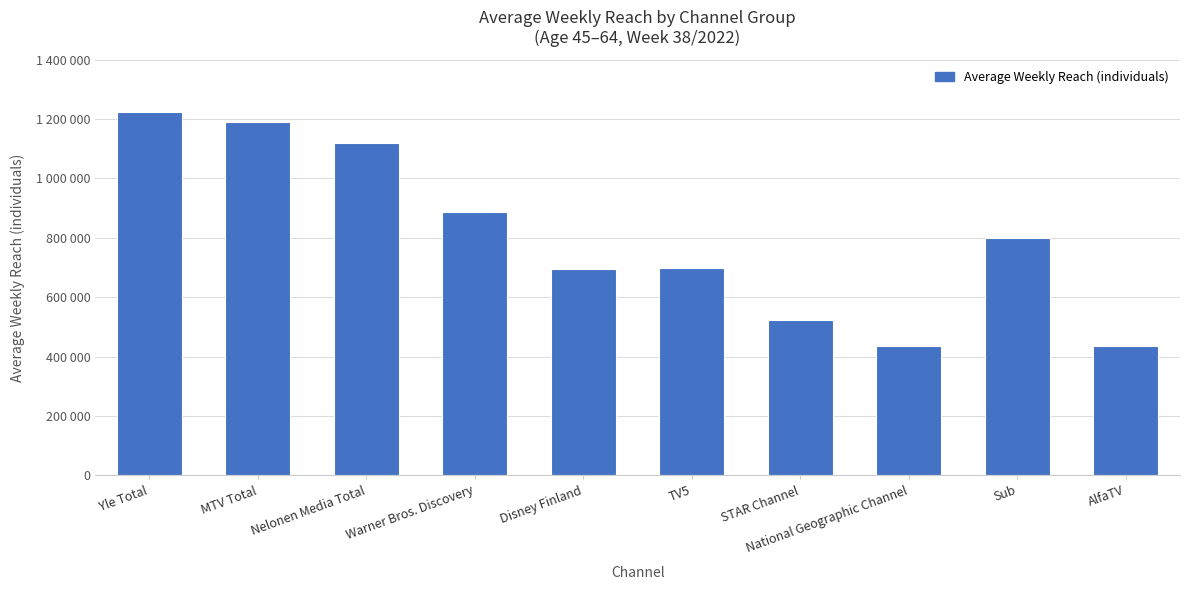

Does the chart contain any negative values?

No